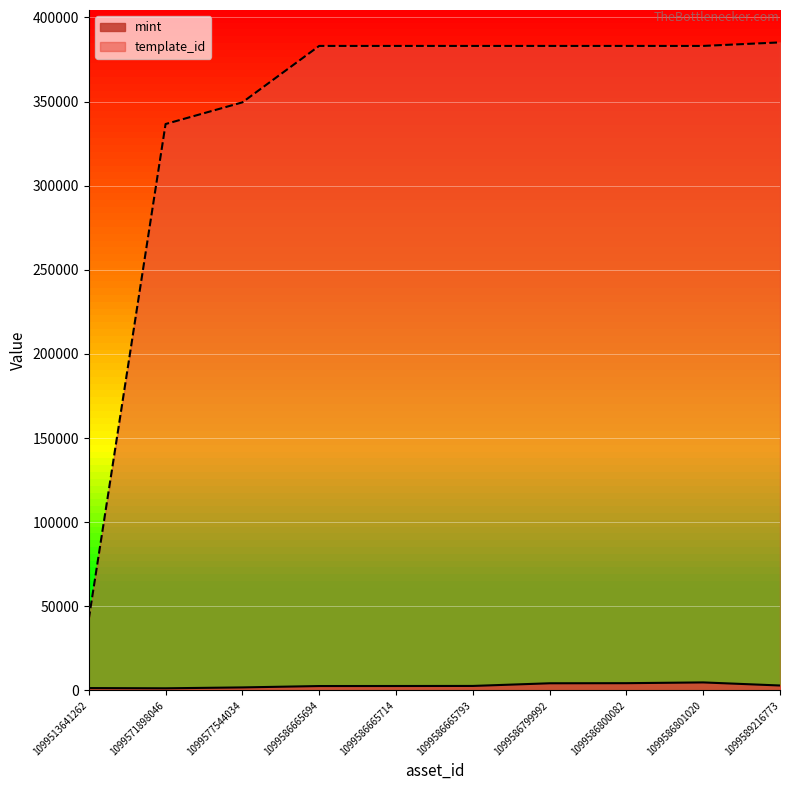

True or false: template_id and mint cross at least once.

False